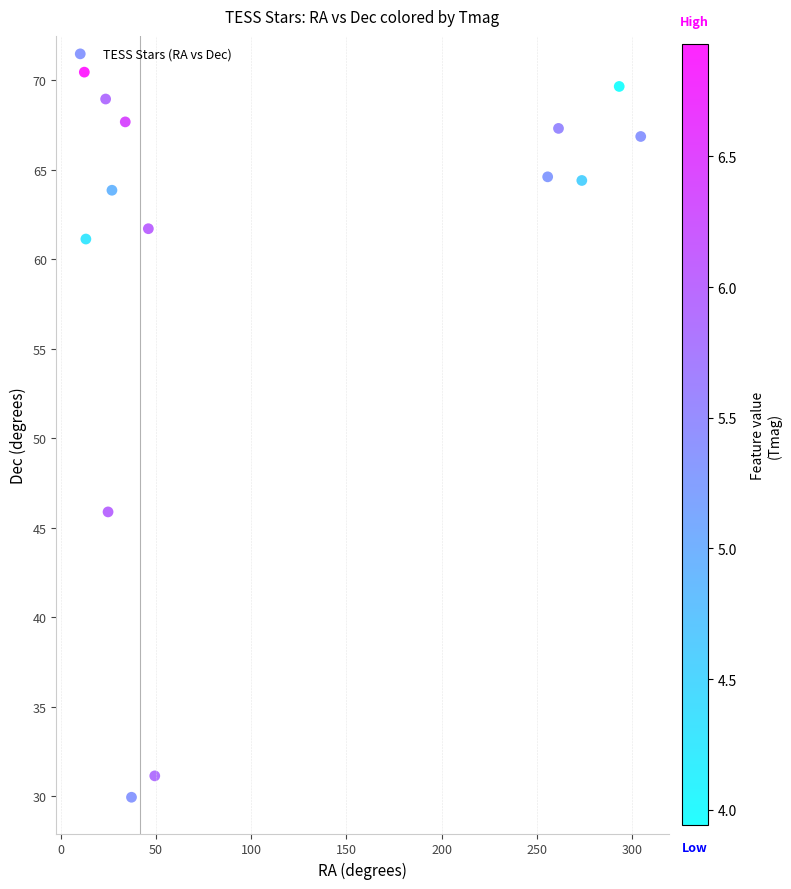

What Y value in the scatter plot is closest to 50?

45.9